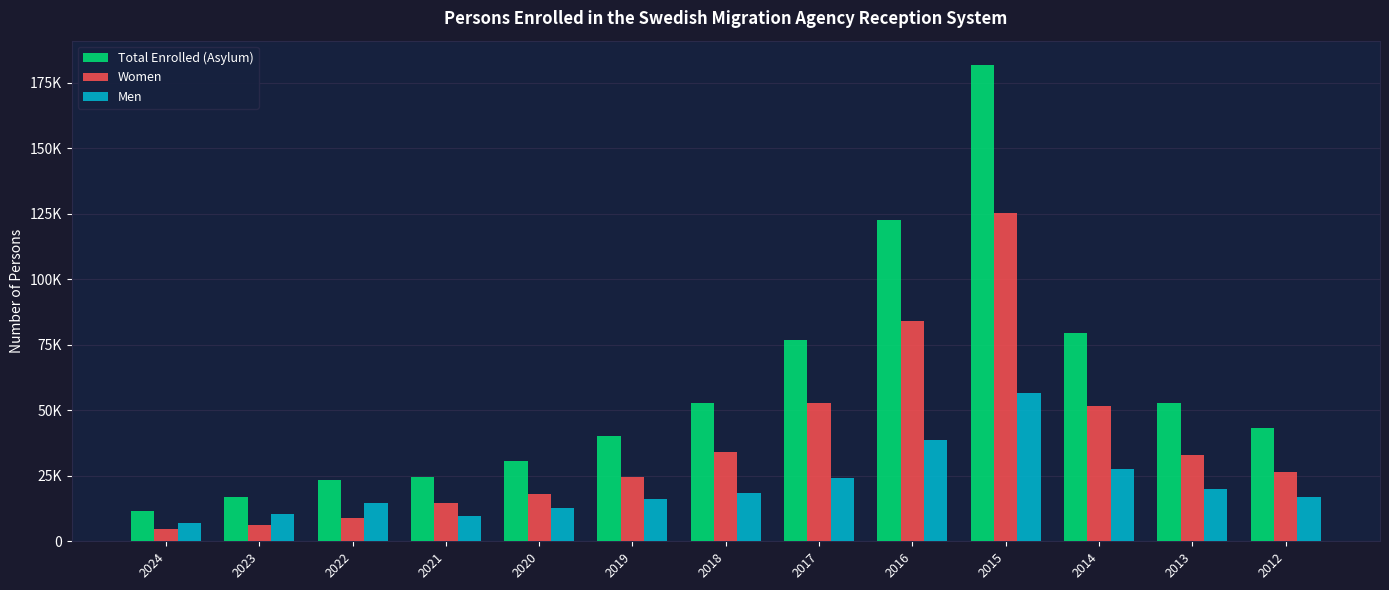

At which label does Total Enrolled (Asylum) reach its peak?

2015